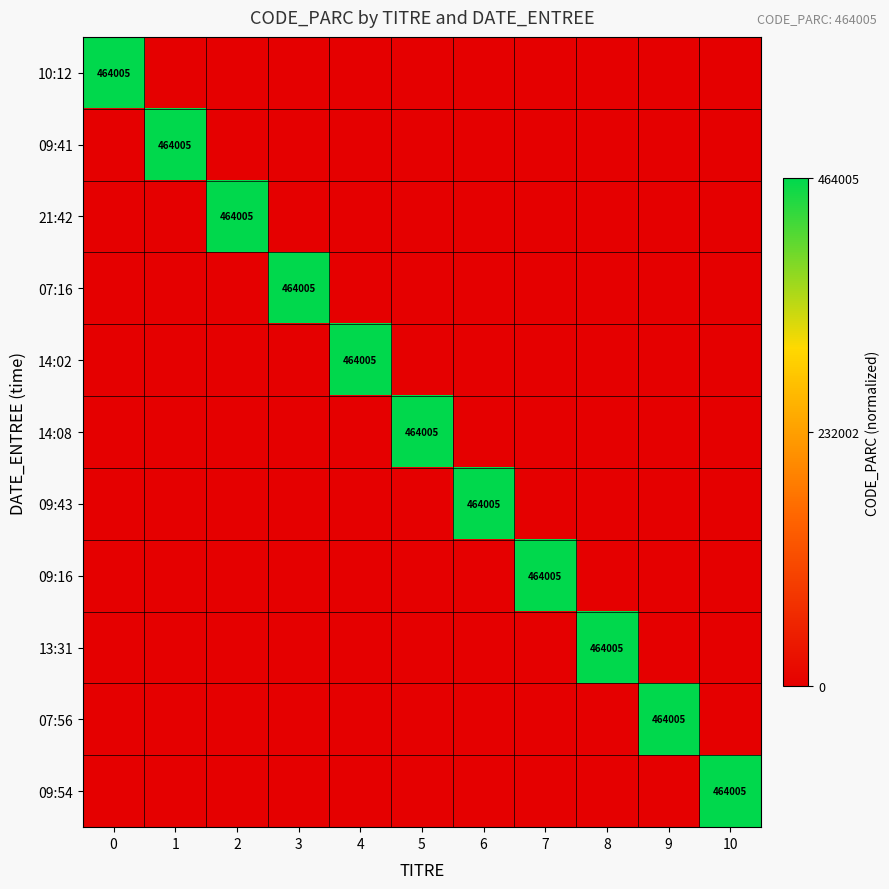

How many categories are shown in the chart?

11